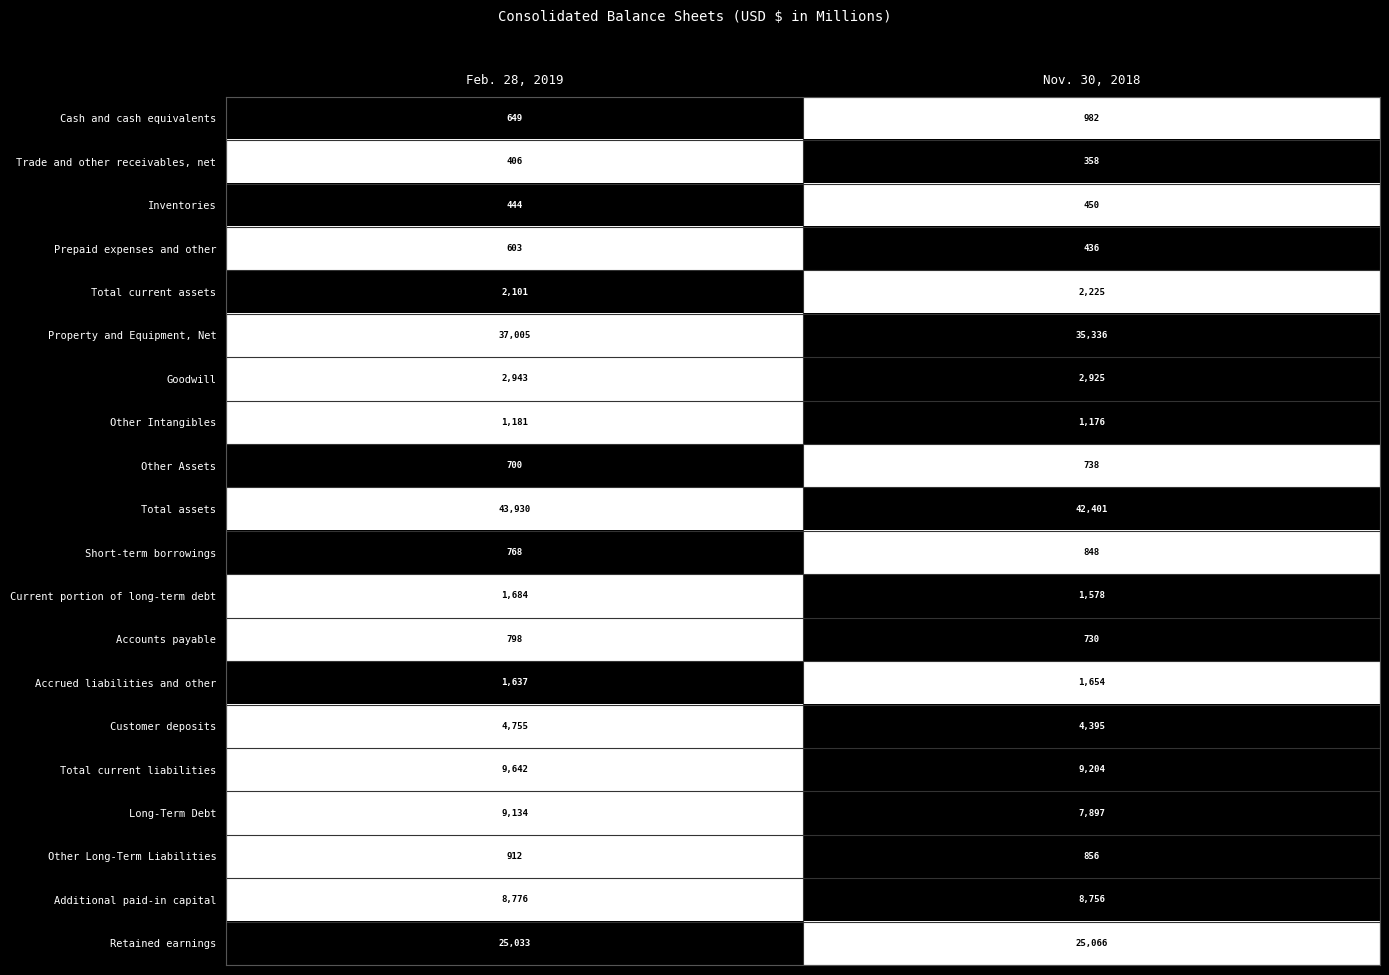

The value of Additional paid-in capital at Feb. 28, 2019 is 8776. True or false?

True